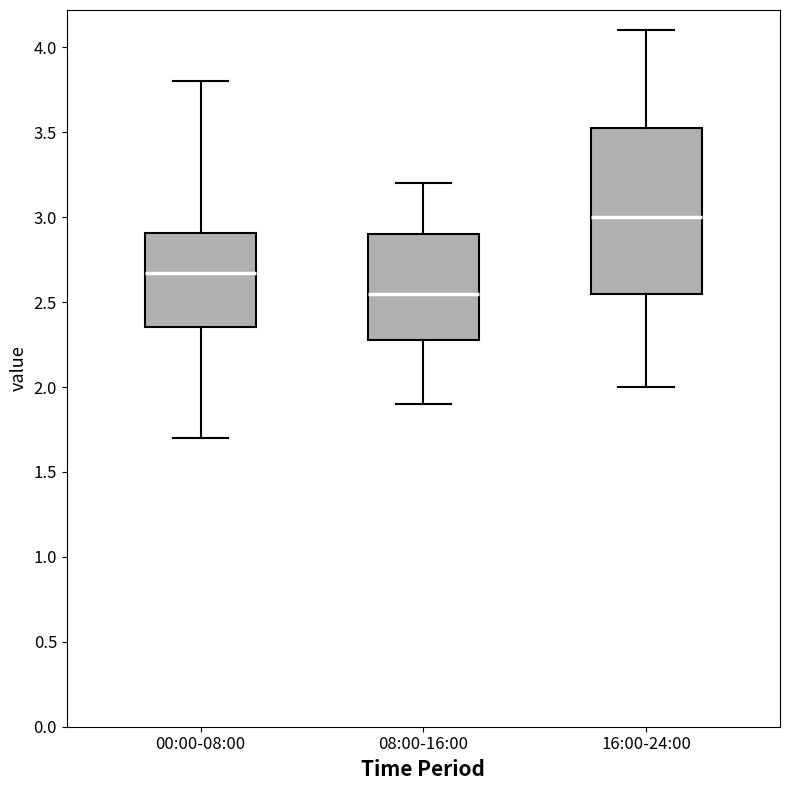

Which box's median line is the highest?

16:00-24:00